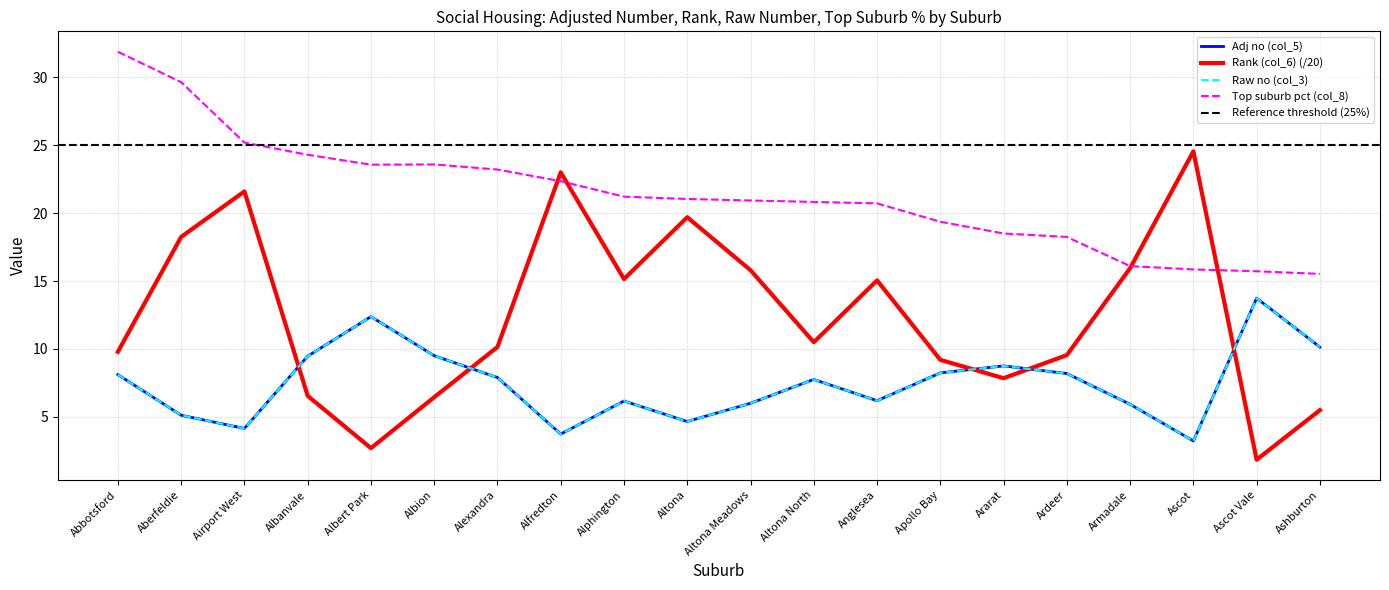

Where does the Top suburb pct (col_8) series first go above 21?

Abbotsford